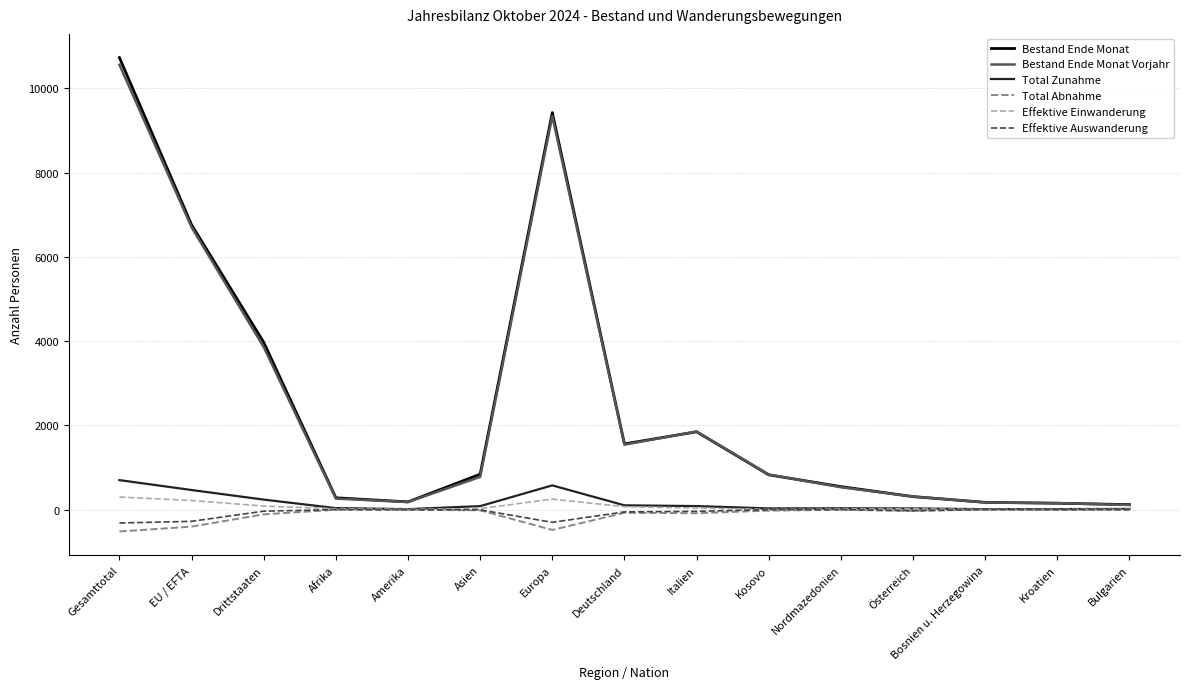

What is the maximum value for Bestand Ende Monat?

10734